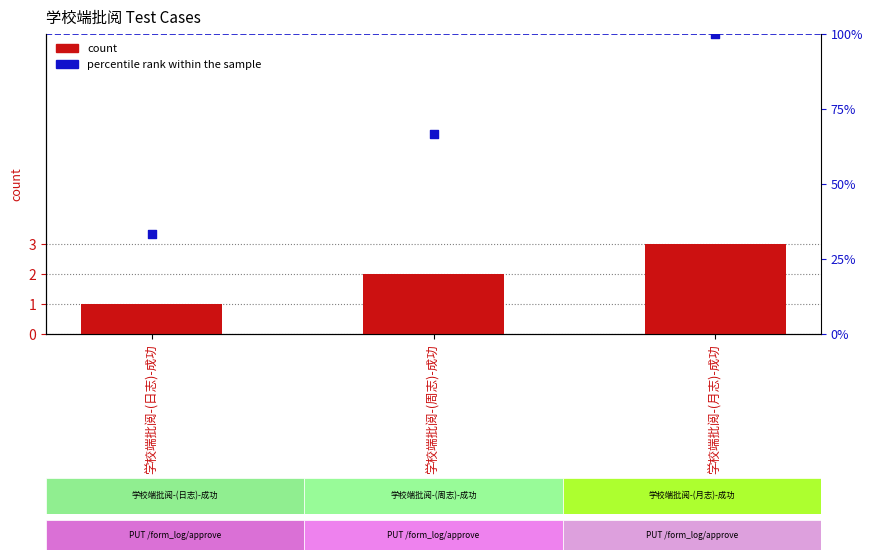

Which series has the widest spread of Y values?

percentile rank within the sample